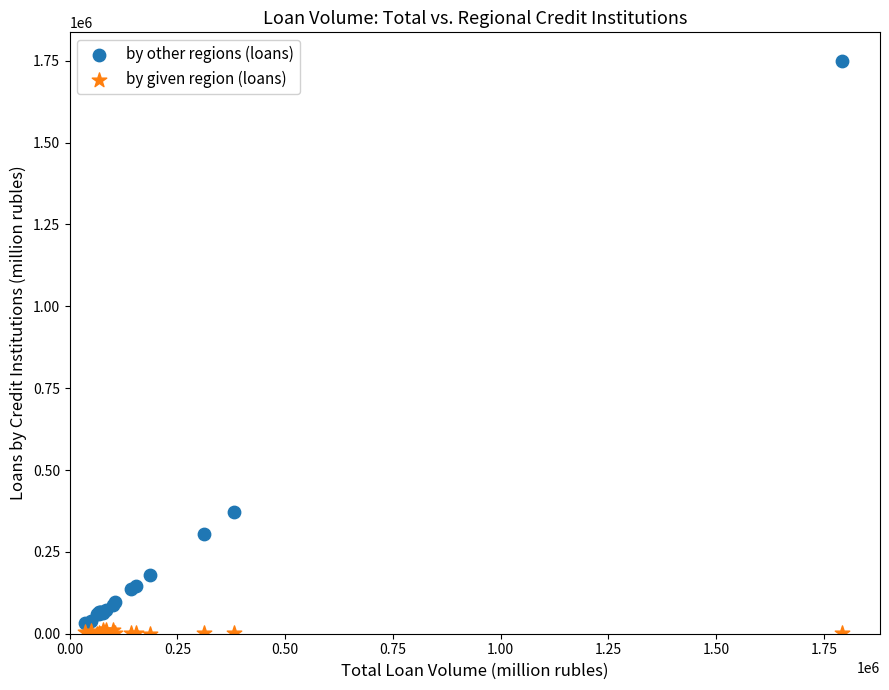

What are all the series names shown in the legend?

by other regions (loans), by given region (loans)